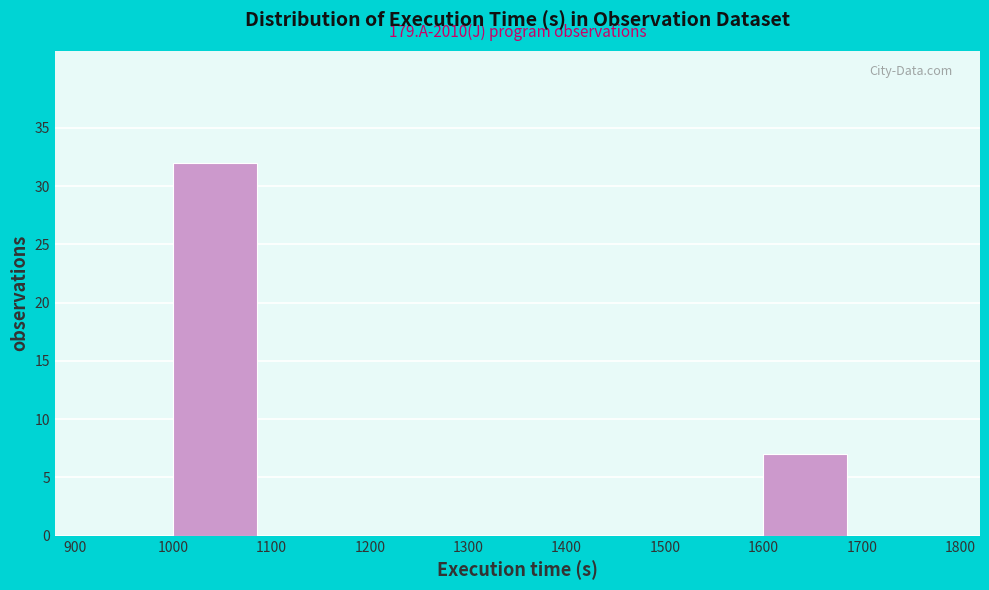

Over which range of the x-axis is the bar tallest?

1000 to 1100